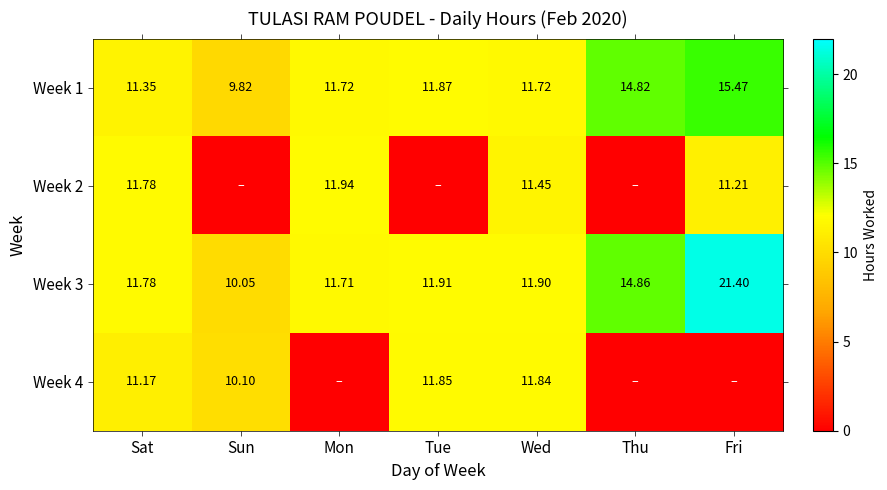

How many values in the Week 3 series exceed 11?

6